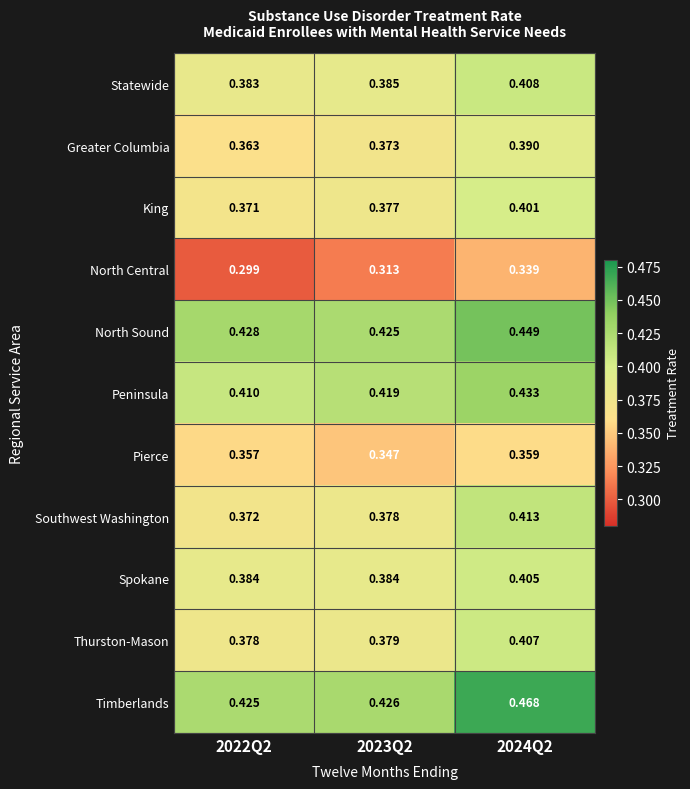

Rank the series at 2024Q2 from highest to lowest value.

Timberlands, North Sound, Peninsula, Southwest Washington, Statewide, Thurston-Mason, Spokane, King, Greater Columbia, Pierce, North Central